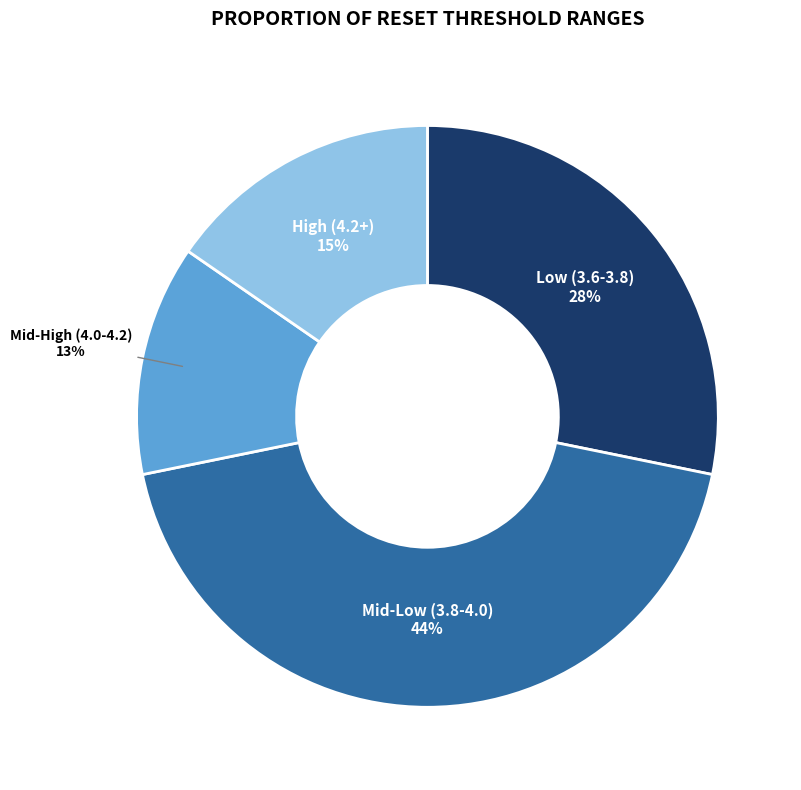

To the nearest percent, what is the difference between the largest and smallest slice percentages?

31%